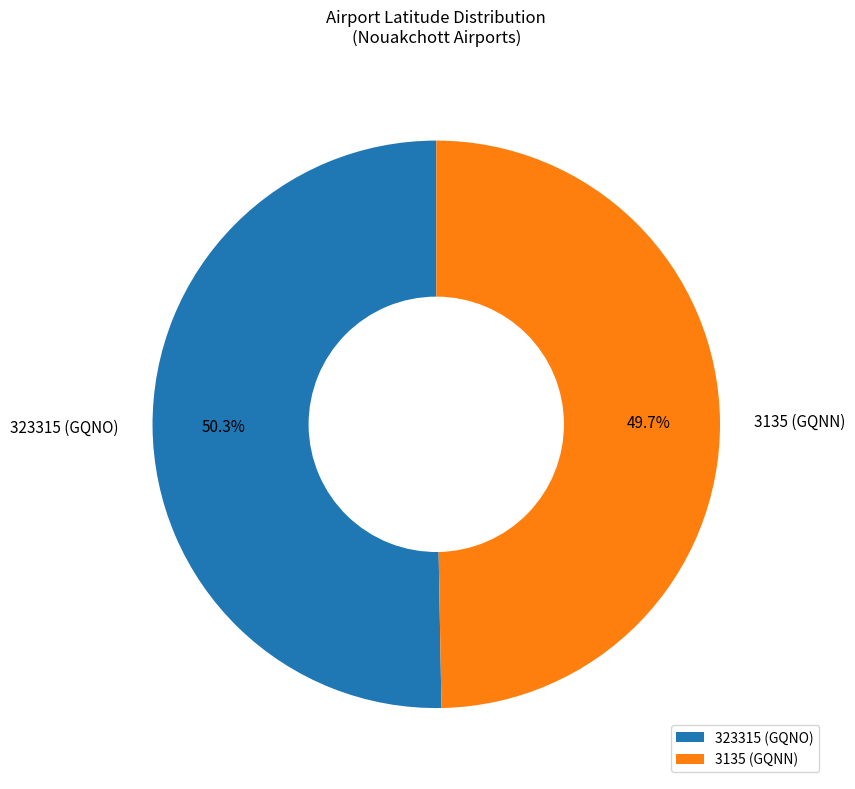

How many slices are in this pie chart?

2